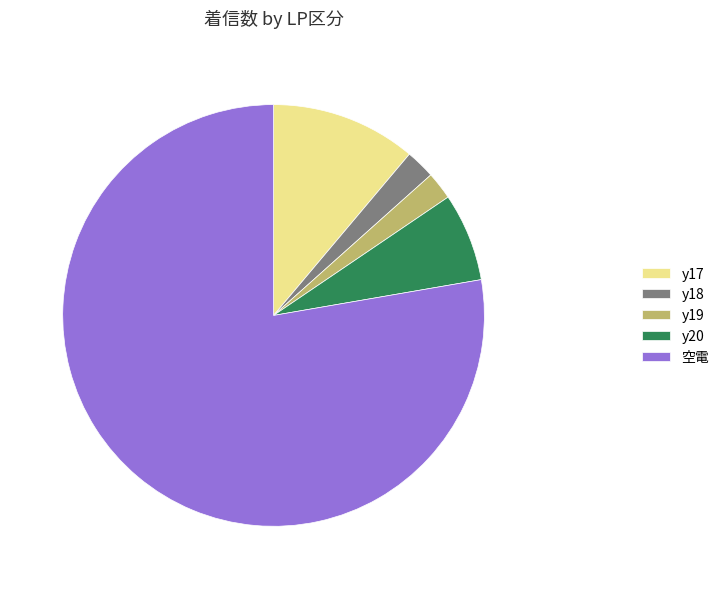

Which slice is the largest?

空電